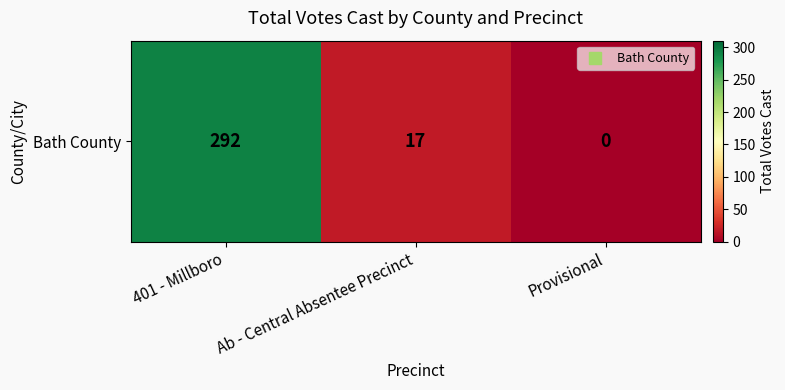

What is the change in value from 401 - Millboro to Provisional?

-292